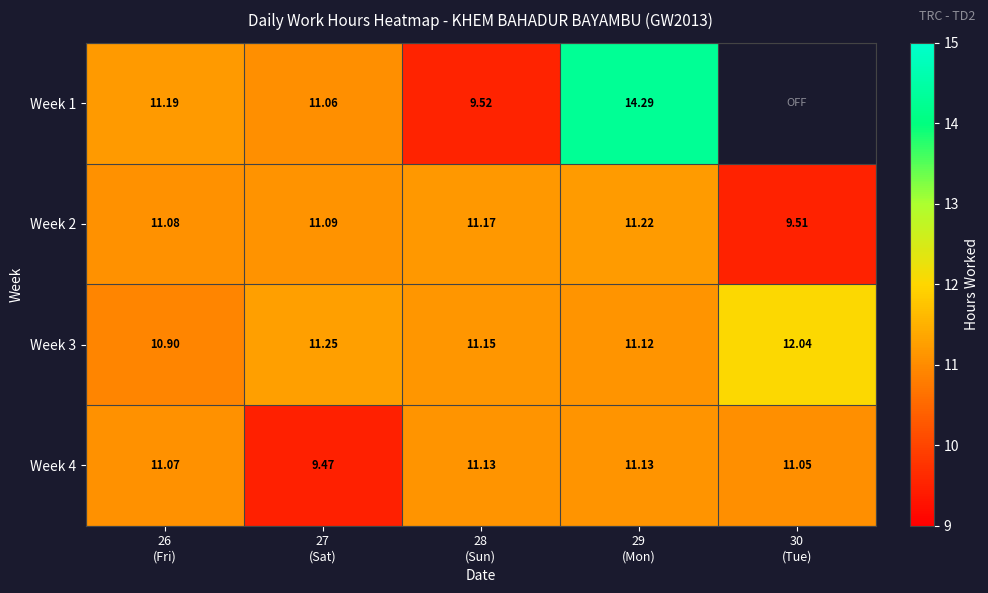

What is the difference between the maximum and minimum values in the Week 3 series?

1.1